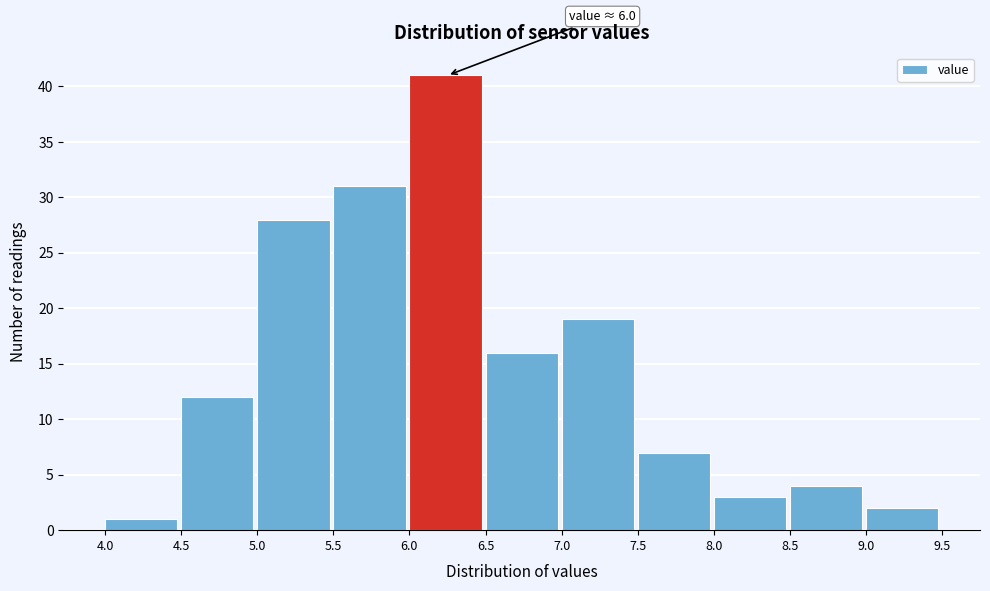

Which range on the x-axis has the tallest bar?

6.0 to 6.5